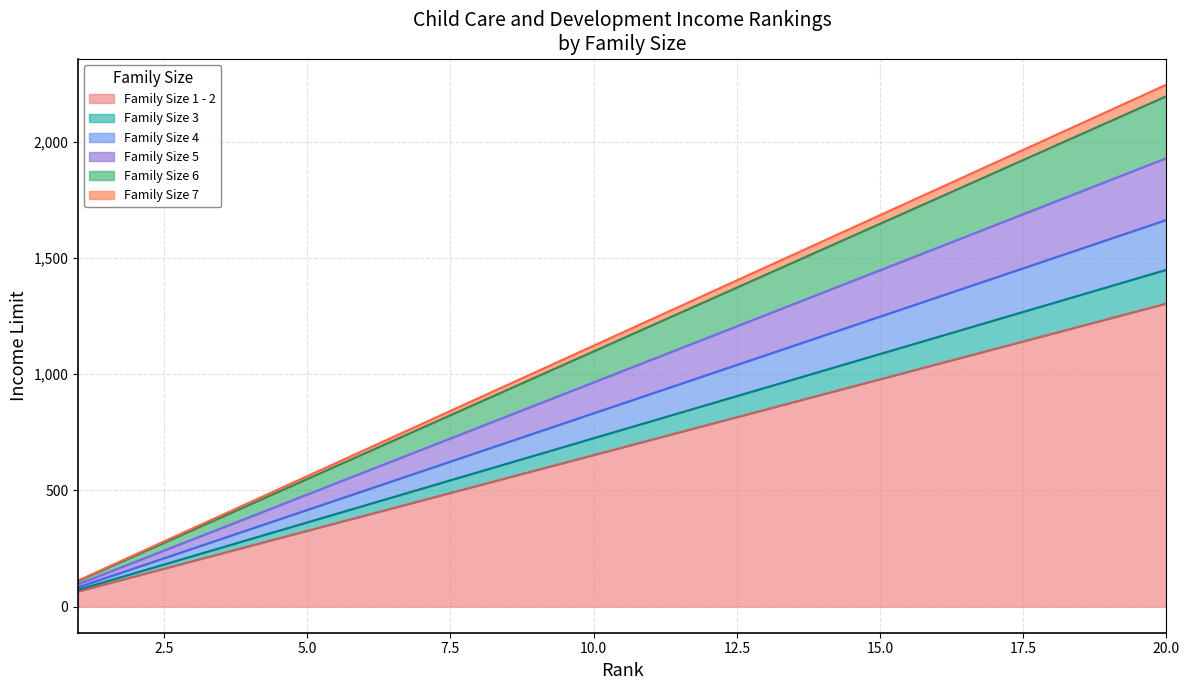

Reading left to right, extract all data points from this chart.

Family Size 1 - 2: 65.2	130.3	195.5	260.7	325.9	391.1	456.2	521.4	586.6	651.8	716.9	782.1	847.3	912.5	977.6	1042.8	1108.0	1173.2	1238.3	1303.5
Family Size 3: 72.4	144.9	217.3	289.8	362.2	434.6	507.1	579.5	651.9	724.4	796.8	869.2	941.7	1014.1	1086.5	1159.0	1231.4	1303.9	1376.3	1448.7
Family Size 4: 83.2	166.3	249.5	332.6	415.8	498.9	582.1	665.3	748.4	831.6	914.7	997.9	1081.1	1164.2	1247.4	1330.5	1413.7	1496.8	1580.0	1663.2
Family Size 5: 96.5	192.9	289.4	385.9	482.3	578.8	675.2	771.7	868.2	964.6	1061.1	1157.6	1254.0	1350.5	1447.0	1543.4	1639.9	1736.3	1832.8	1929.3
Family Size 6: 109.8	219.6	329.3	439.1	548.9	658.7	768.4	878.2	988.0	1097.8	1207.5	1317.3	1427.1	1536.9	1646.7	1756.4	1866.2	1976.0	2085.8	2195.6
Family Size 7: 112.3	224.5	336.8	449.1	561.3	673.6	785.9	898.1	1010.4	1122.6	1234.9	1347.2	1459.4	1571.7	1684.0	1796.2	1908.5	2020.8	2133.0	2245.3